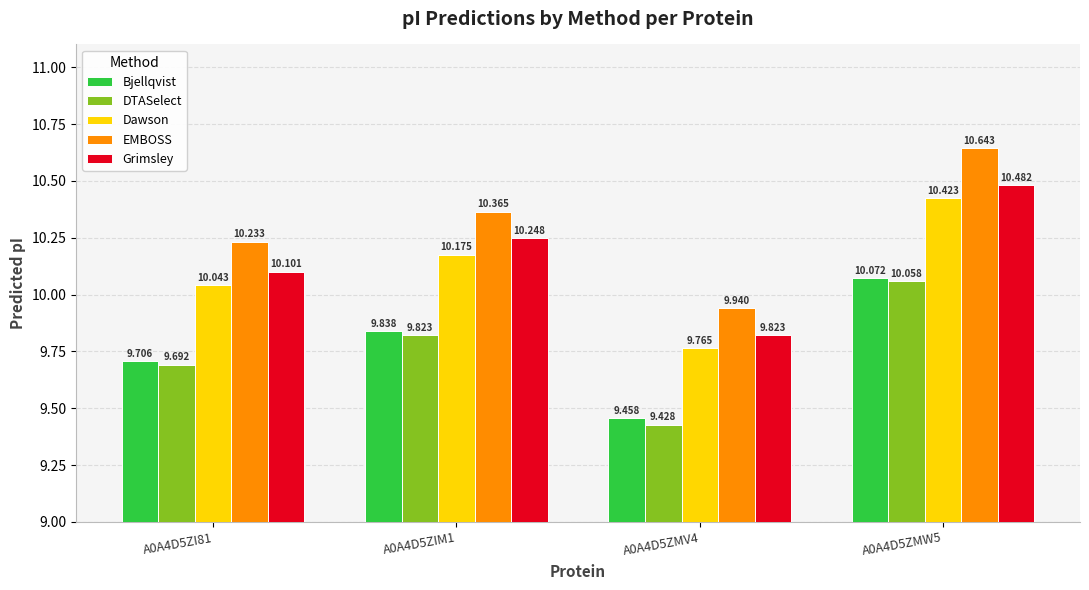

Where is DTASelect nearest to the value 9?

A0A4D5ZMV4